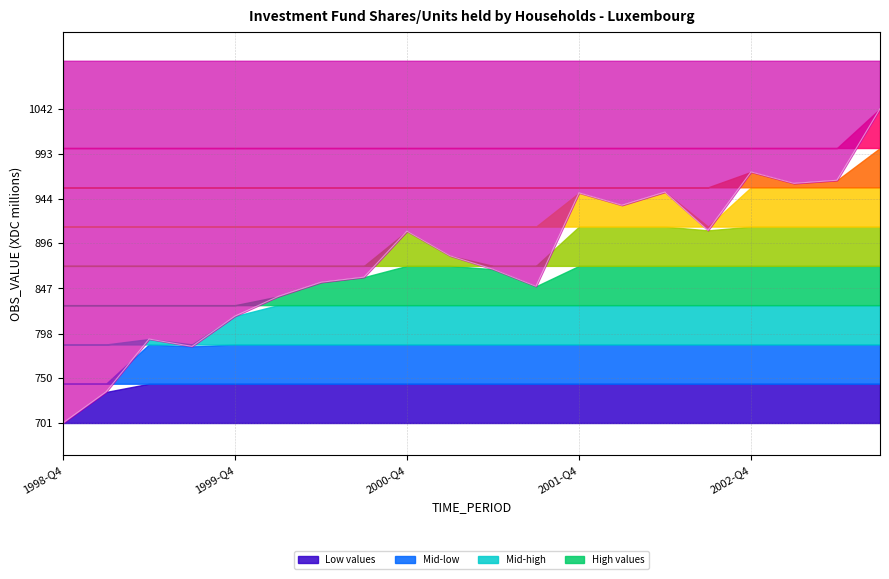

The value at 7 is 859.1. True or false?

True